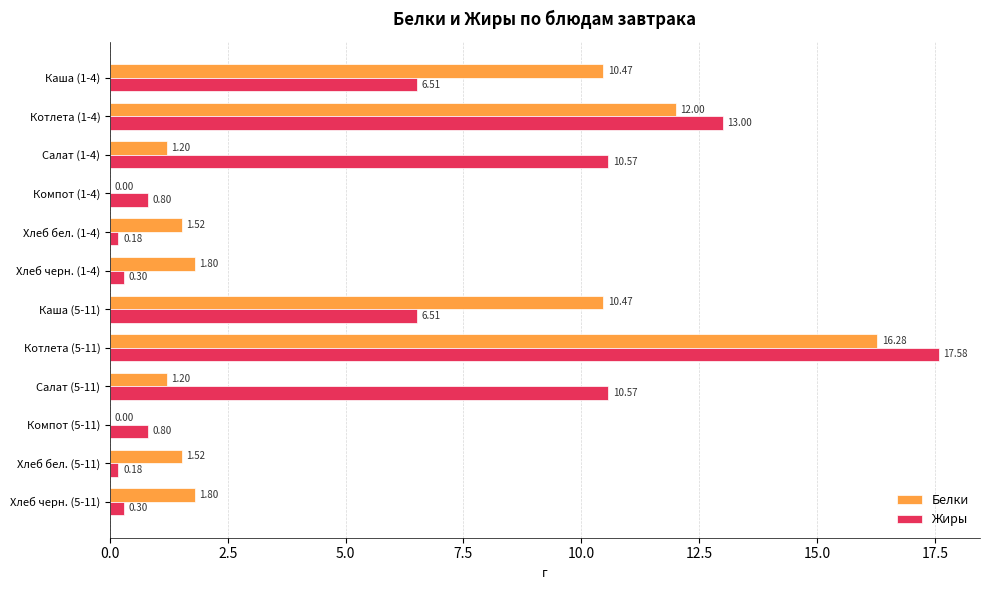

Is the value of Жиры at Каша (5-11) greater than the value of Белки at Хлеб черн. (1-4)?

Yes